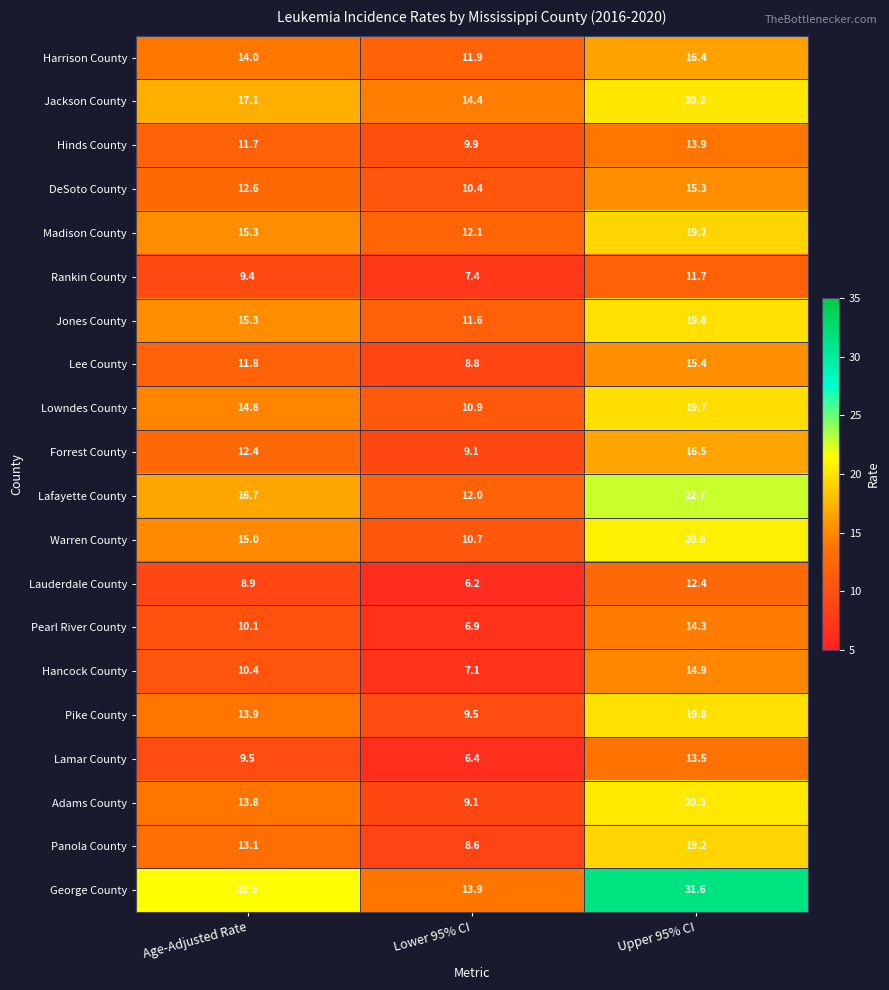

What is the highest value of the Pike County series?

19.8